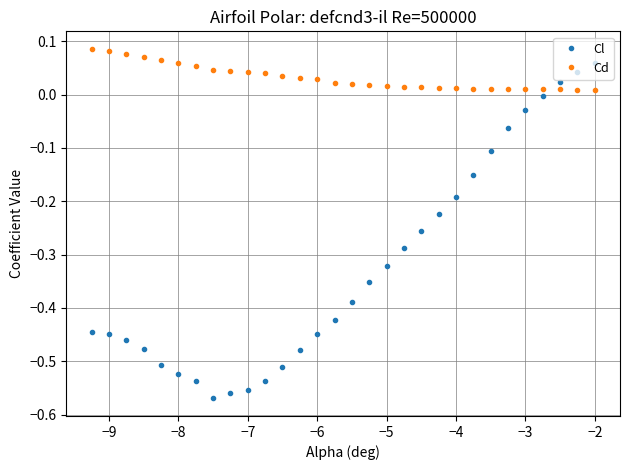

Which series ends up on top after the final intersection of Cl and Cd?

Cl